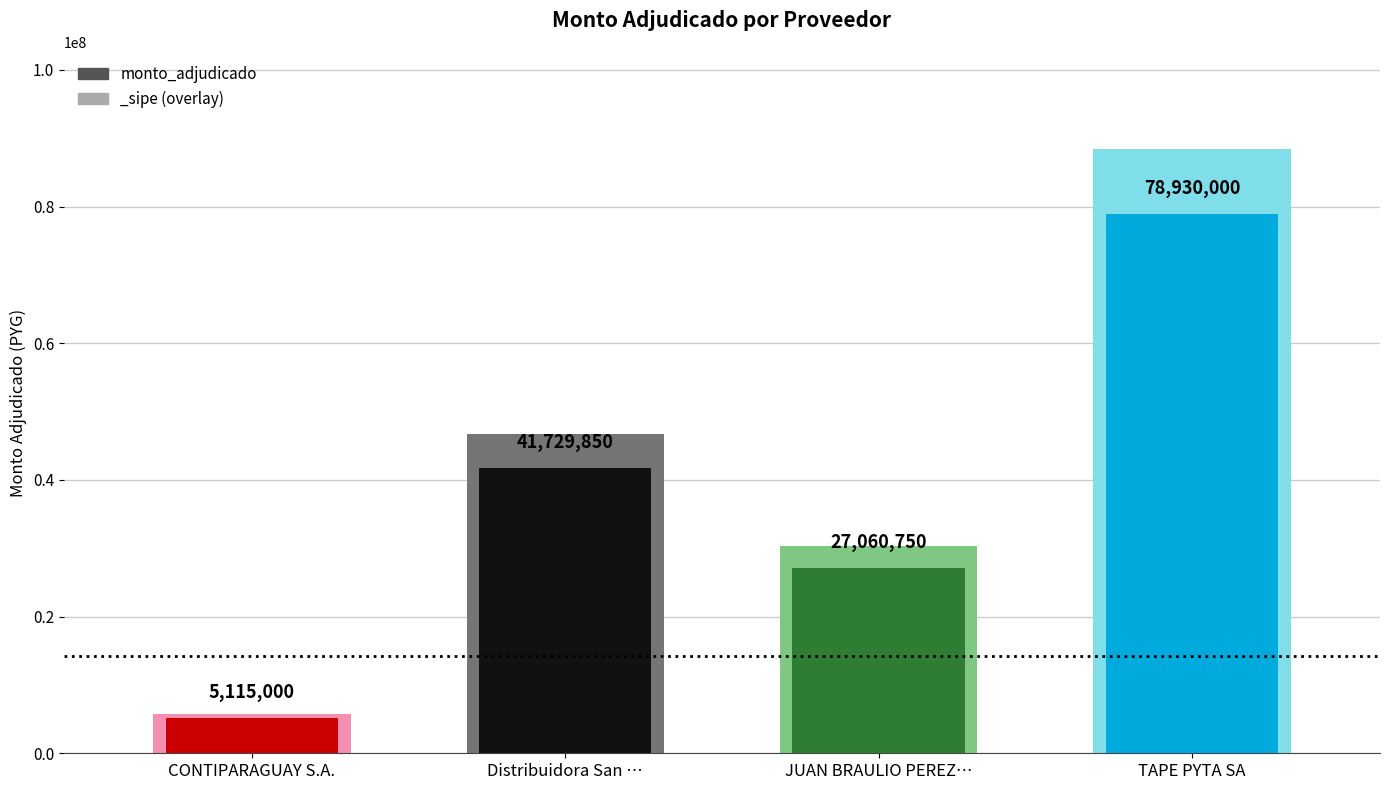

The chart shows a value of 5115000 at CONTIPARAGUAY S.A.. True or false?

True